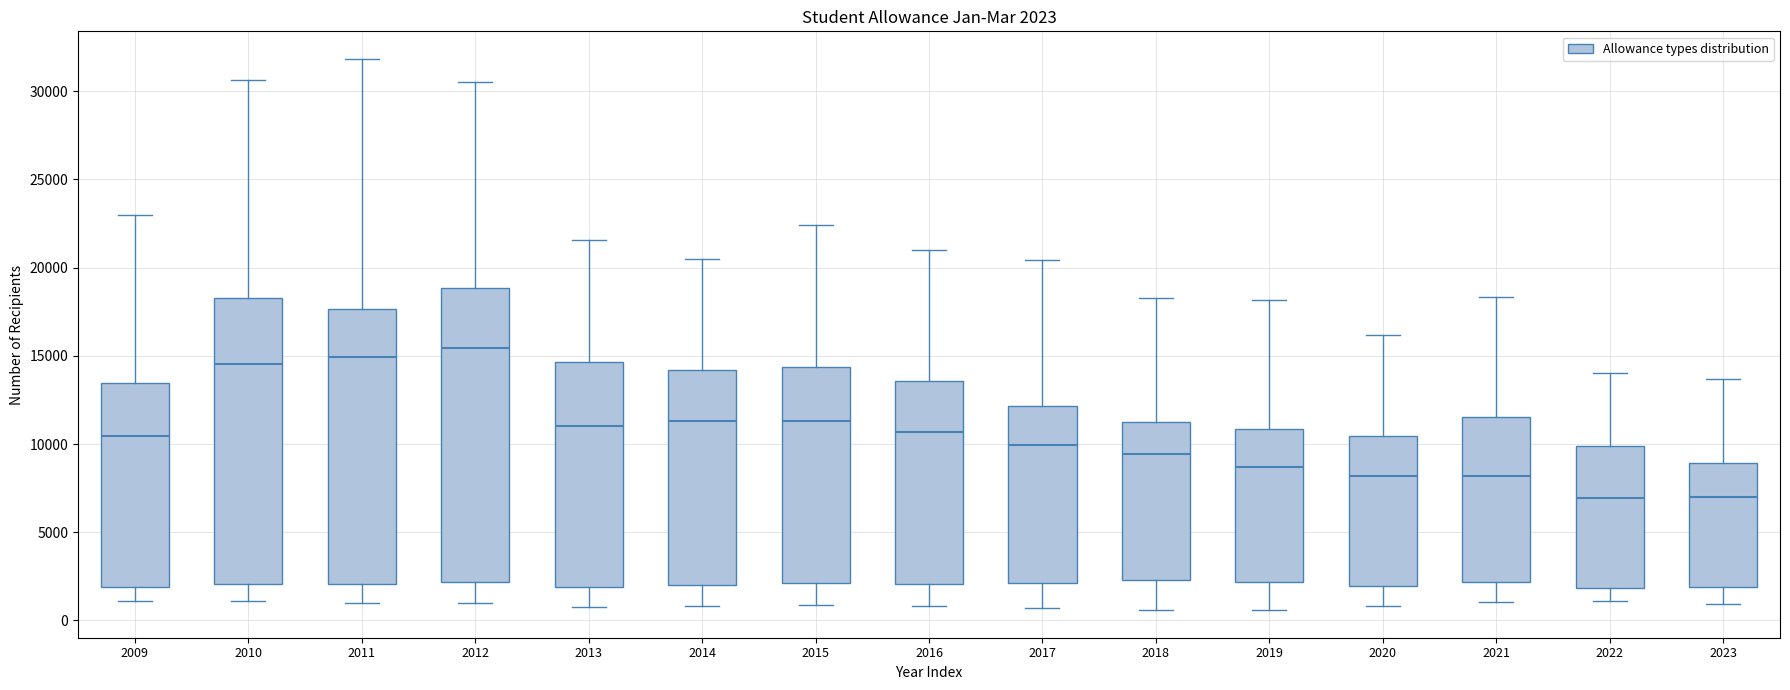

Which box is the tallest, from its lower edge to its upper edge?

2012